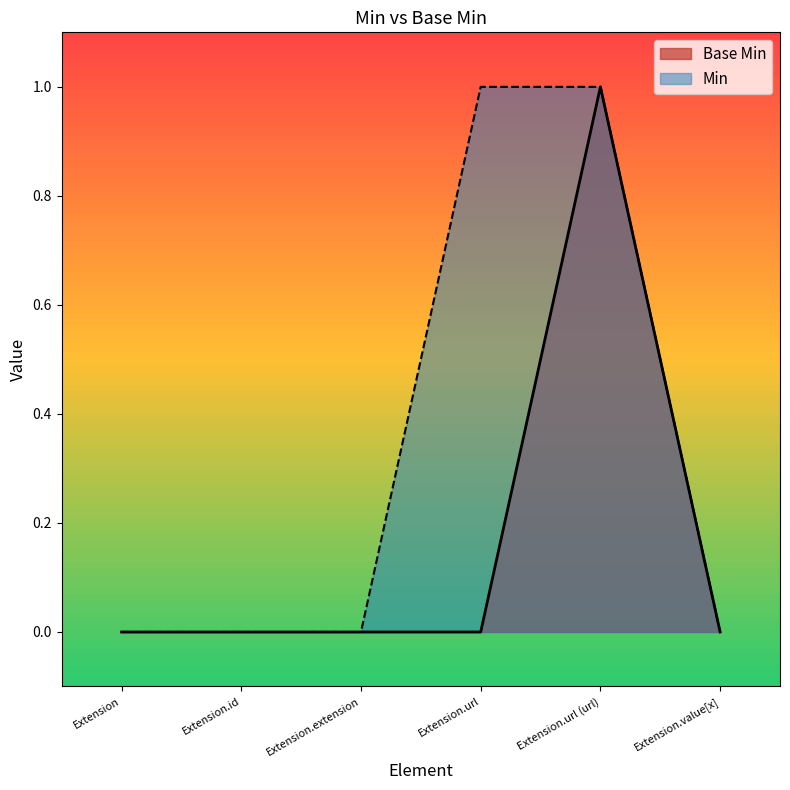

What is the sum of all values?

1